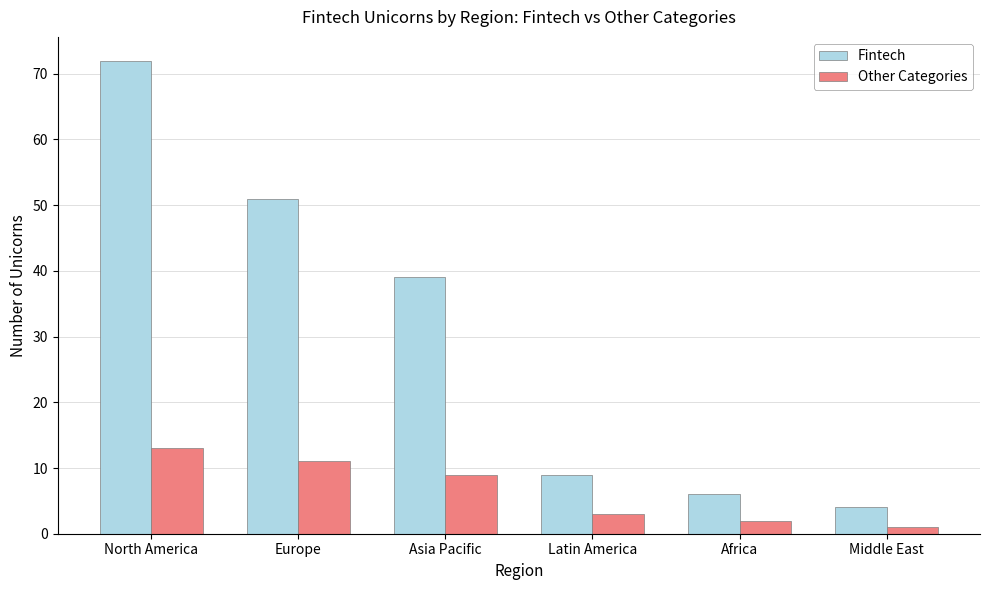

The Other Categories series shows 13 at North America. True or false?

True